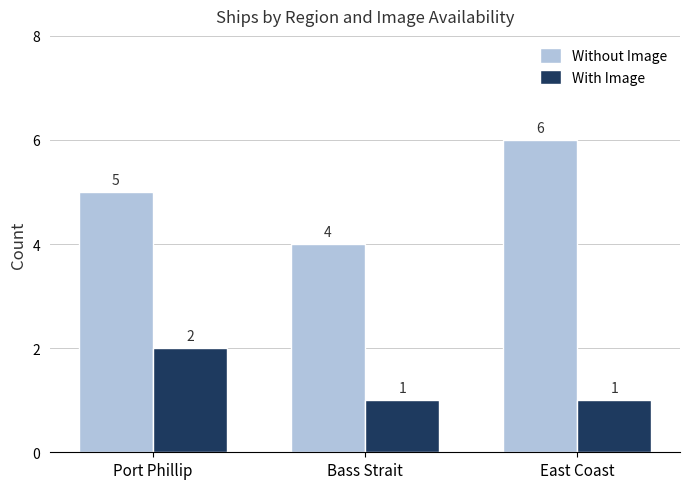

Reading right to left, what are all the values shown in this chart?

Without Image: East Coast=6	Bass Strait=4	Port Phillip=5
With Image: East Coast=1	Bass Strait=1	Port Phillip=2